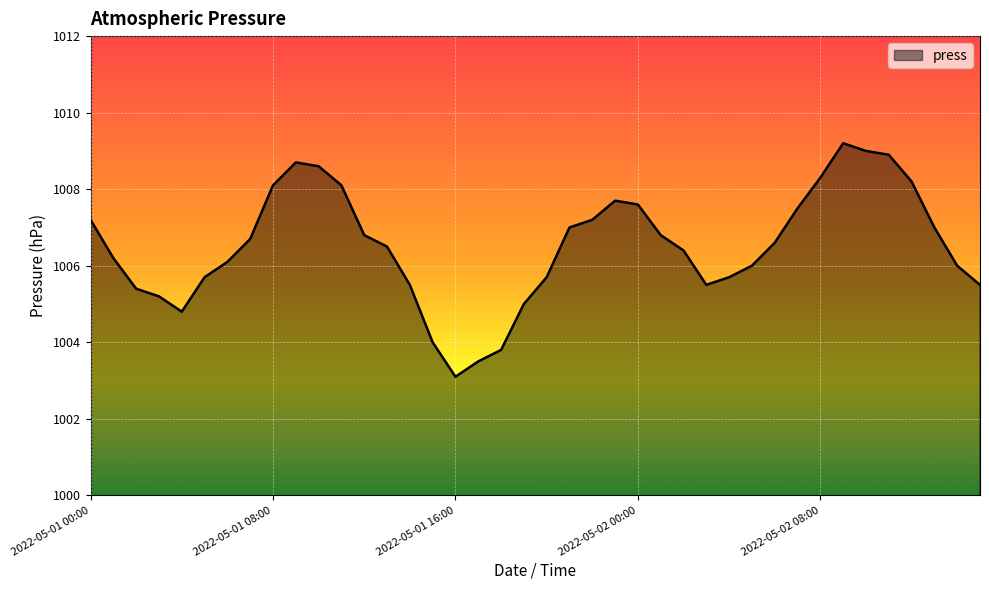

What is the greatest value displayed?

1009.2